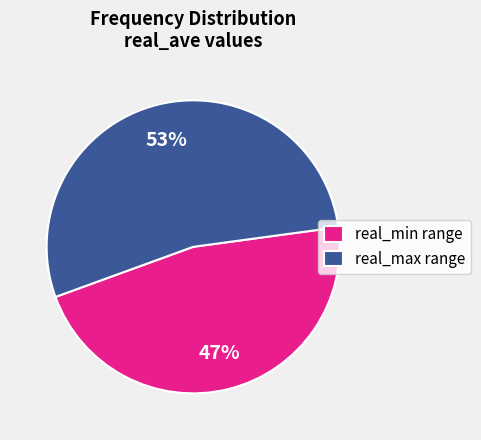

What is the ratio of the value at real_min range to the value at real_max range?

0.9